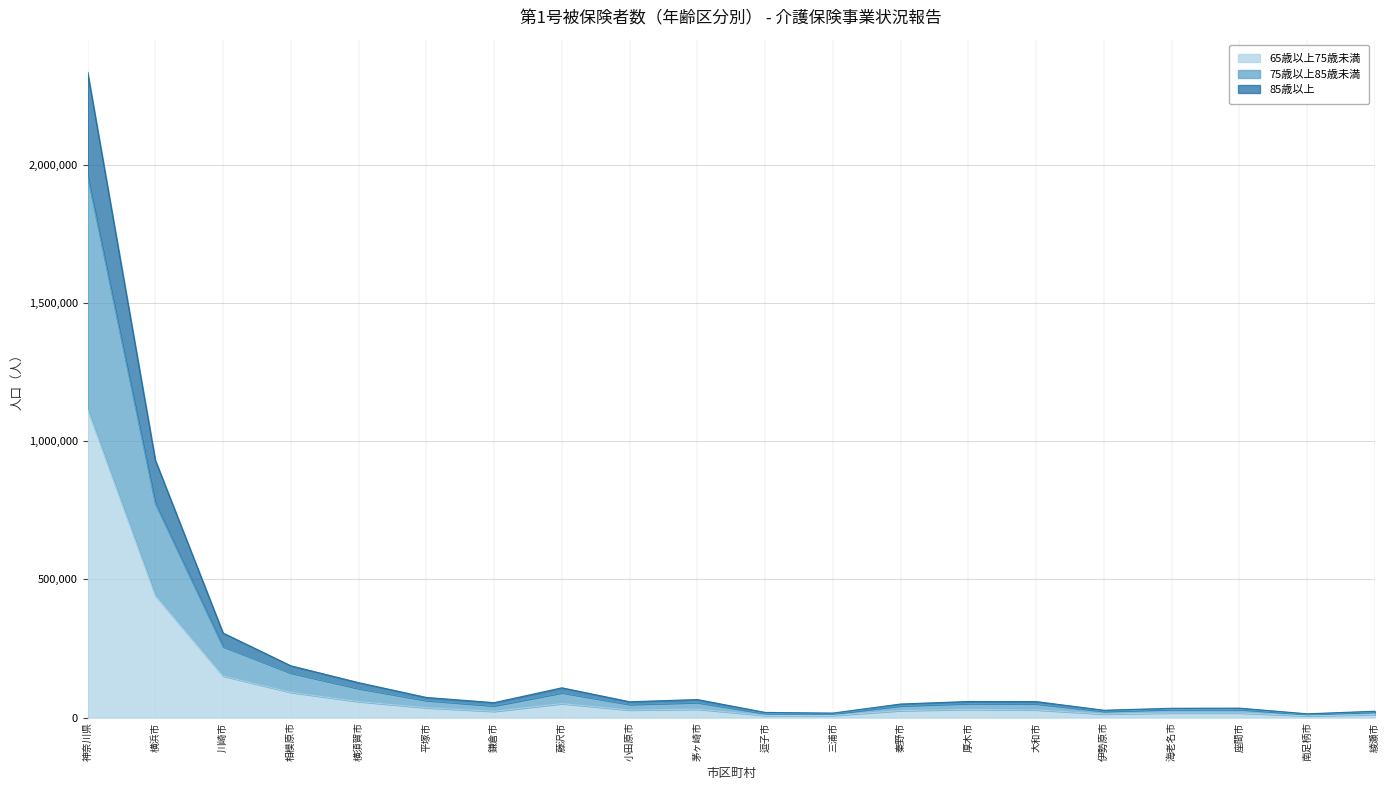

The 65歳以上75歳未満 series shows 1457187 at 神奈川県. True or false?

False